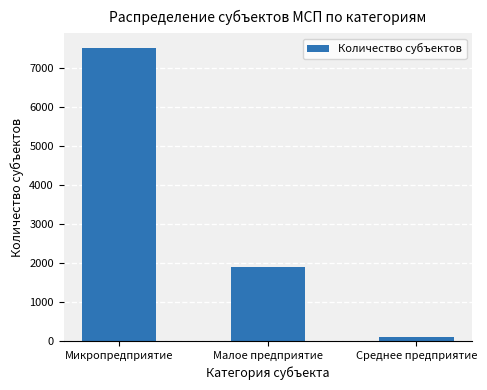

Rank the categories by value from lowest to highest.

Среднее предприятие, Малое предприятие, Микропредприятие